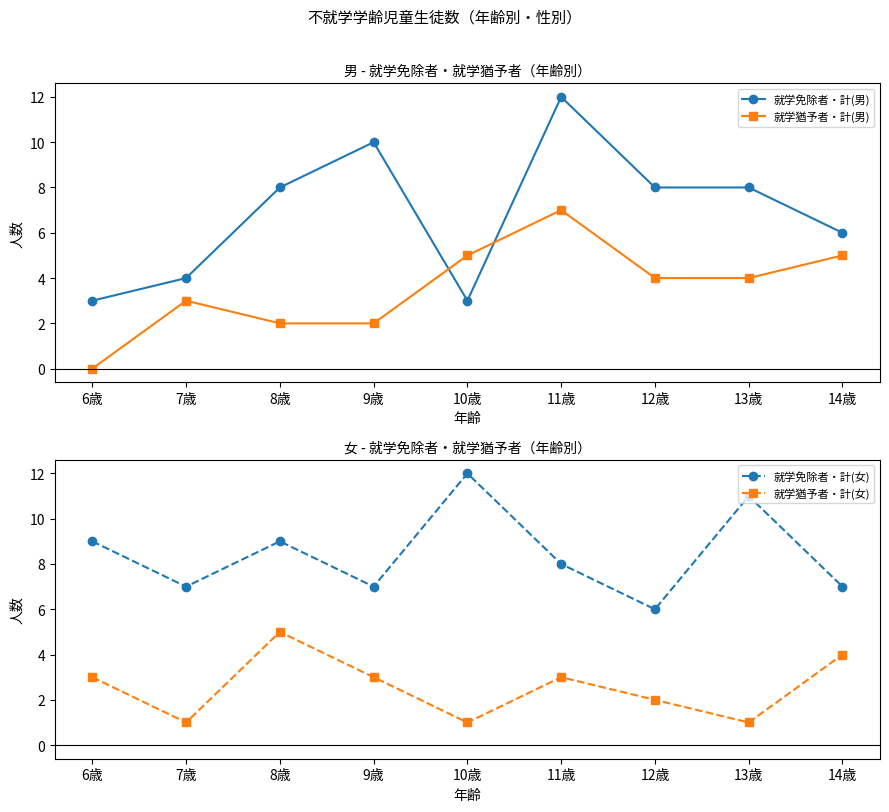

List the labels in order of 就学免除者・計(女) value, smallest first.

12歳, 7歳, 9歳, 14歳, 11歳, 6歳, 8歳, 13歳, 10歳